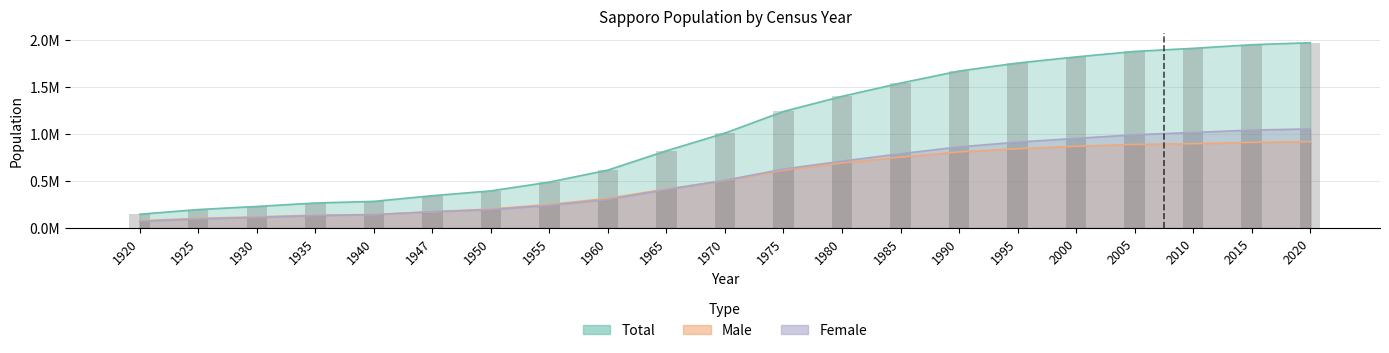

What is the sum of the Female values at 1995 and 1930?

1025051